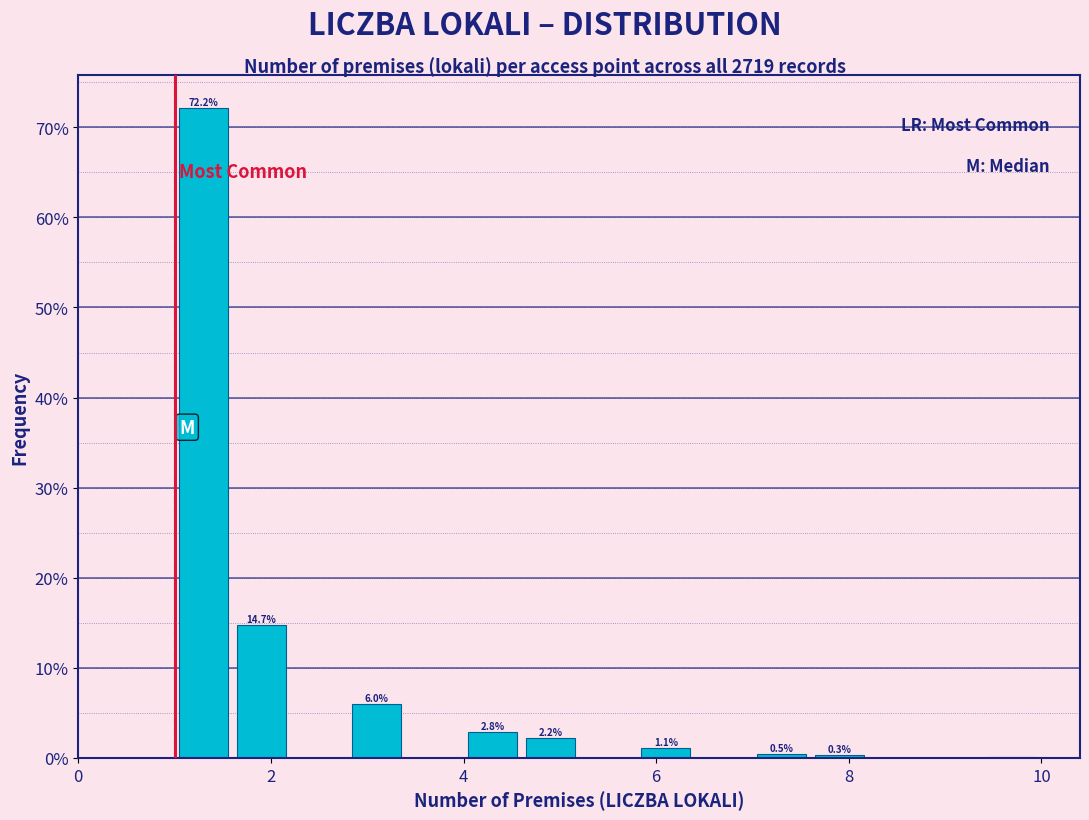

Around what value on the x-axis is the tallest bar? Give the approximate position of its centre, as read against the axis.

1.4